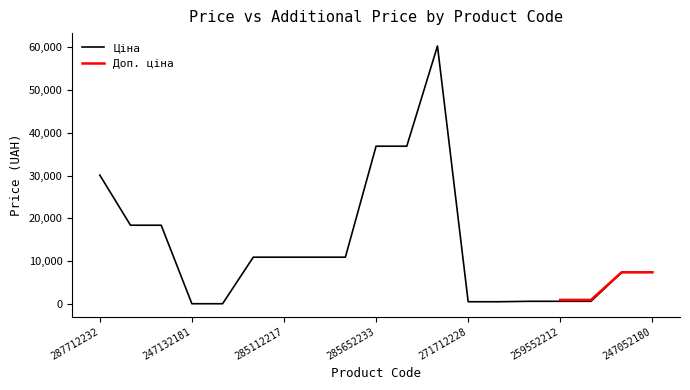

At which category does the chart reach its peak across all series?

285672232